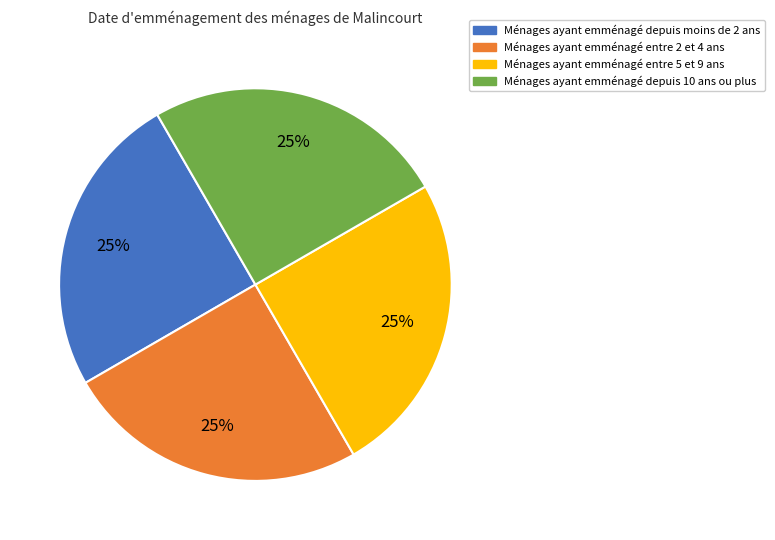

To the nearest percent, what percentage of the pie is Ménages ayant emménagé depuis 10 ans ou plus?

25%